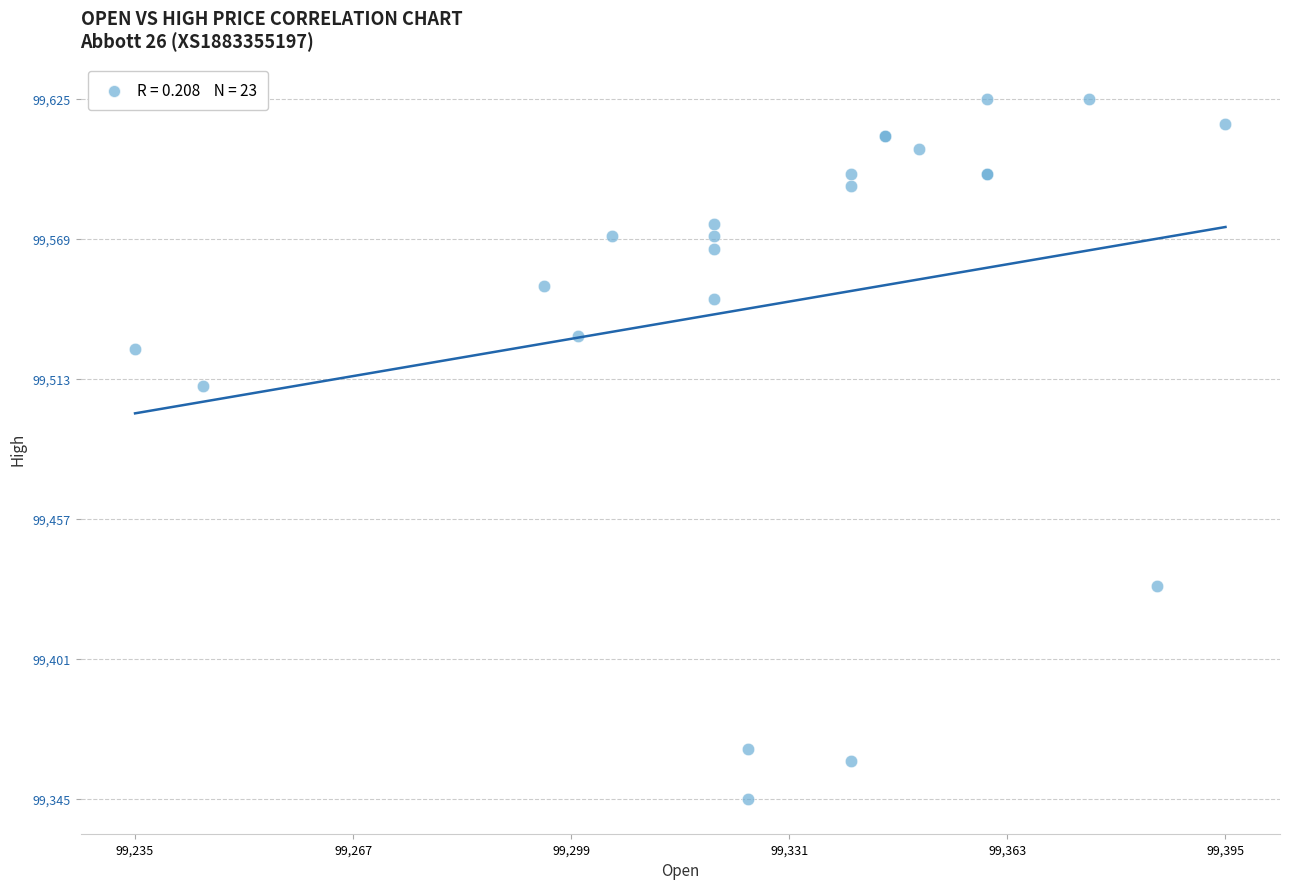

What Y value in the scatter plot is closest to 99485?

99510